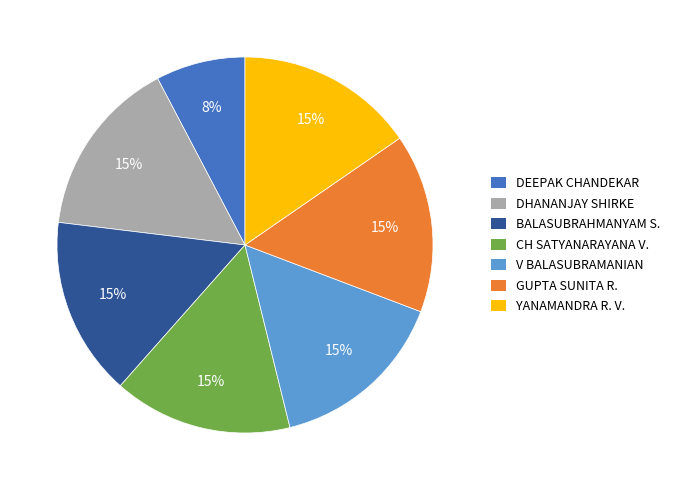

Combined, do DEEPAK CHANDEKAR and CH SATYANARAYANA V. account for over 50%?

No